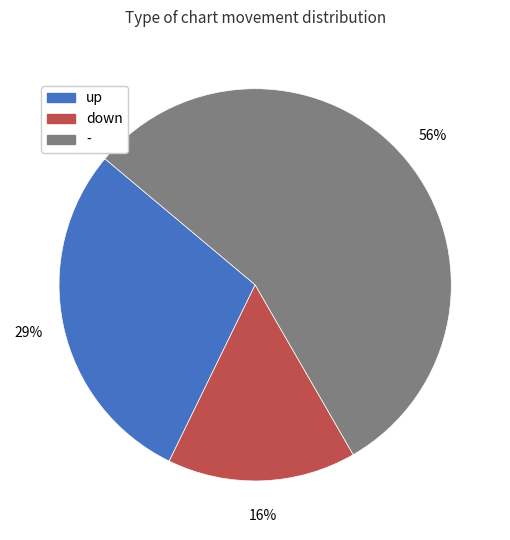

What is the largest slice in the pie chart?

-